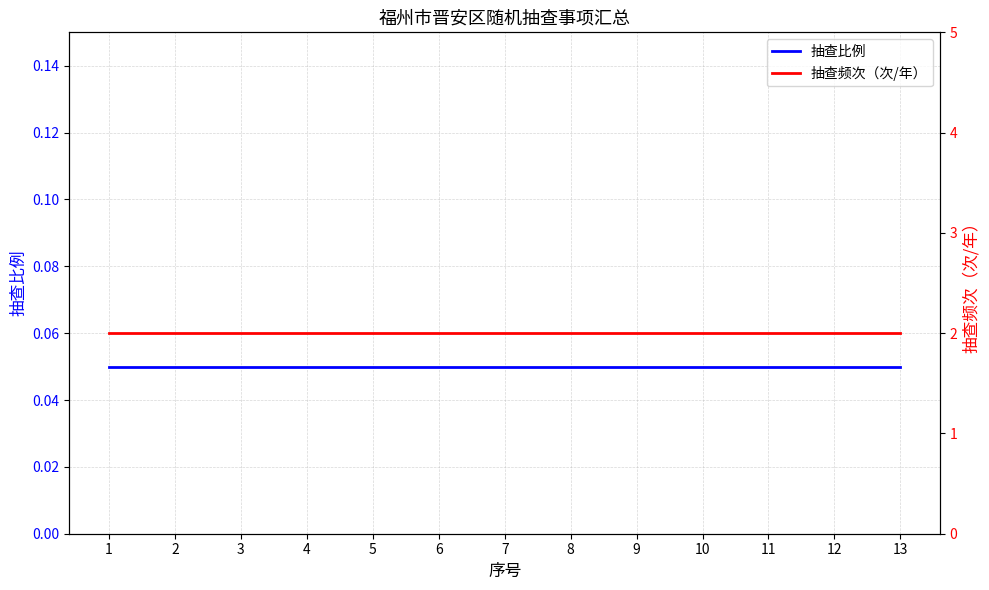

At 6, list the series in order from smallest to largest.

抽查比例, 抽查频次（次/年）